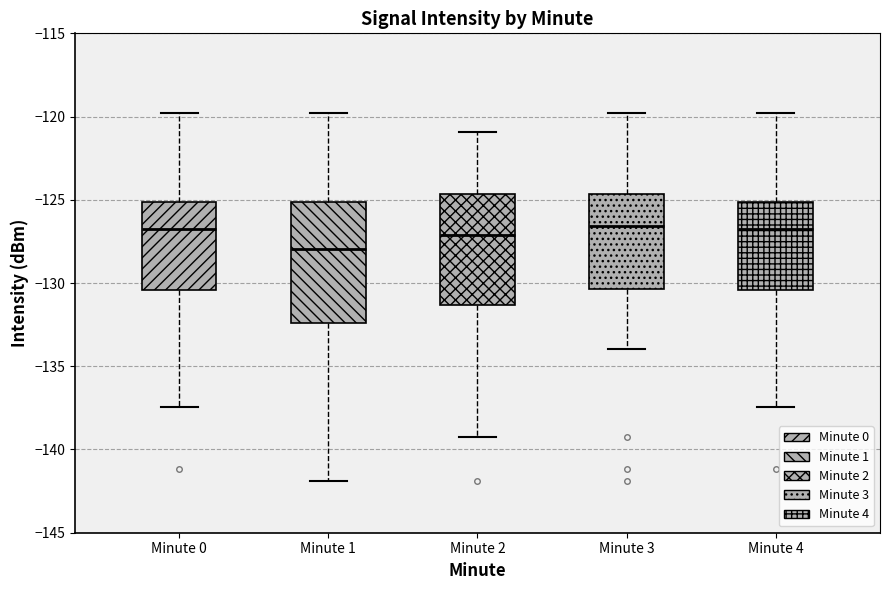

Reading left to right, transcribe this box plot: for each box, give where its median line is, the range the box spans, and where its two whiskers end, as read against the y-axis. The values are not printed on the chart, so give them approximately, as read against the axis.

Minute 0: median -127.0, box -130.5 to -125.0, whiskers -137.5 to -120.0
Minute 1: median -128.0, box -132.5 to -125.0, whiskers -142.0 to -120.0
Minute 2: median -127.0, box -131.5 to -124.5, whiskers -139.0 to -121.0
Minute 3: median -126.5, box -130.5 to -124.5, whiskers -134.0 to -120.0
Minute 4: median -127.0, box -130.5 to -125.0, whiskers -137.5 to -120.0